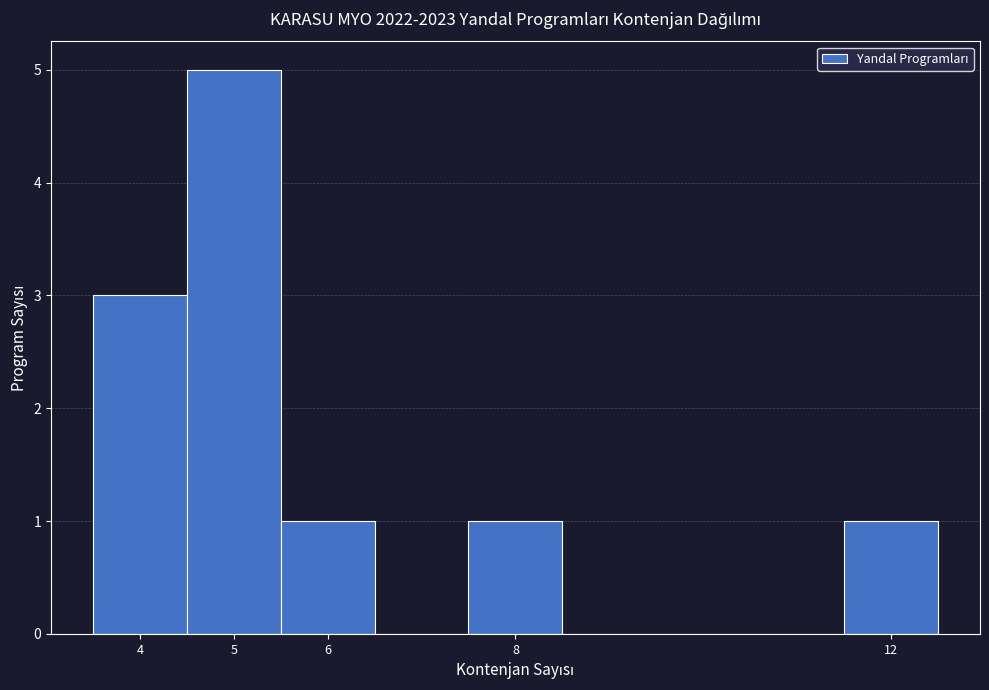

Which range on the x-axis has the tallest bar?

4.5 to 5.5